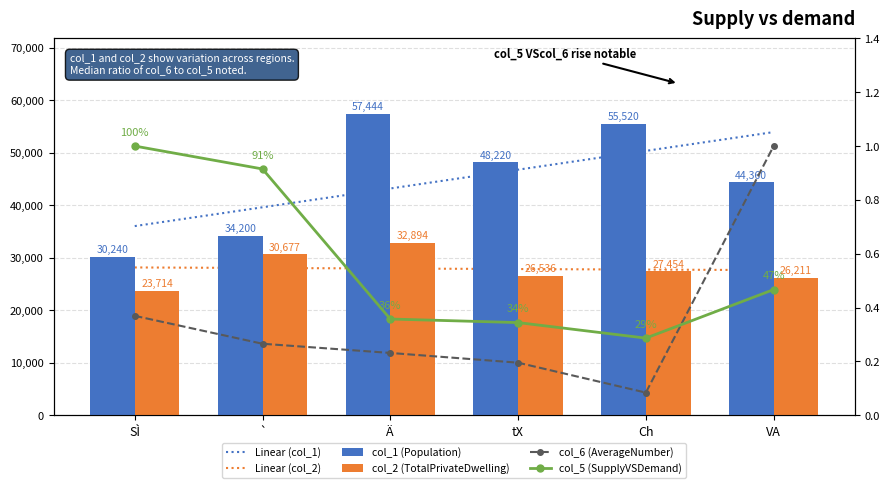

What is the maximum value shown in the chart?

57444.0